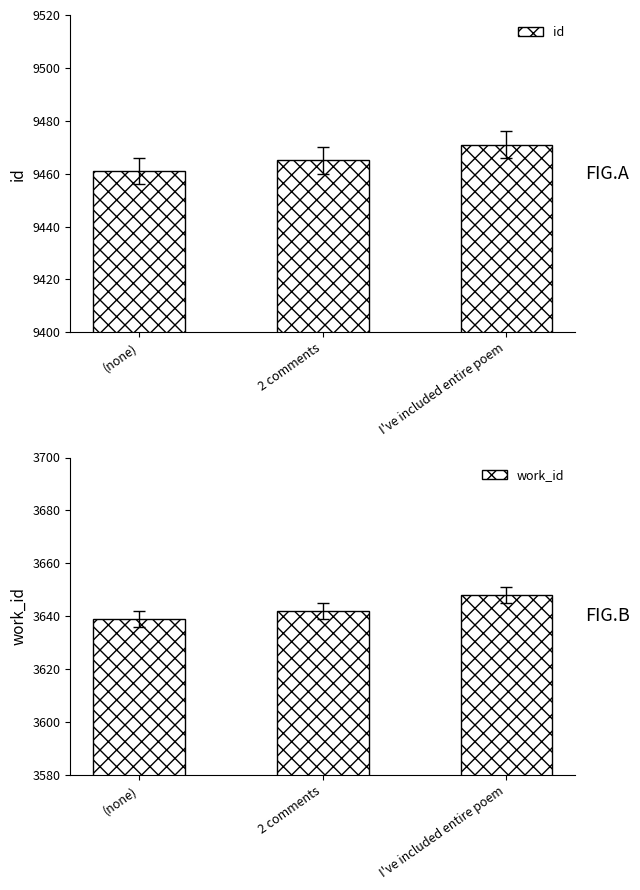

What value does the id series have at (none)?

9461